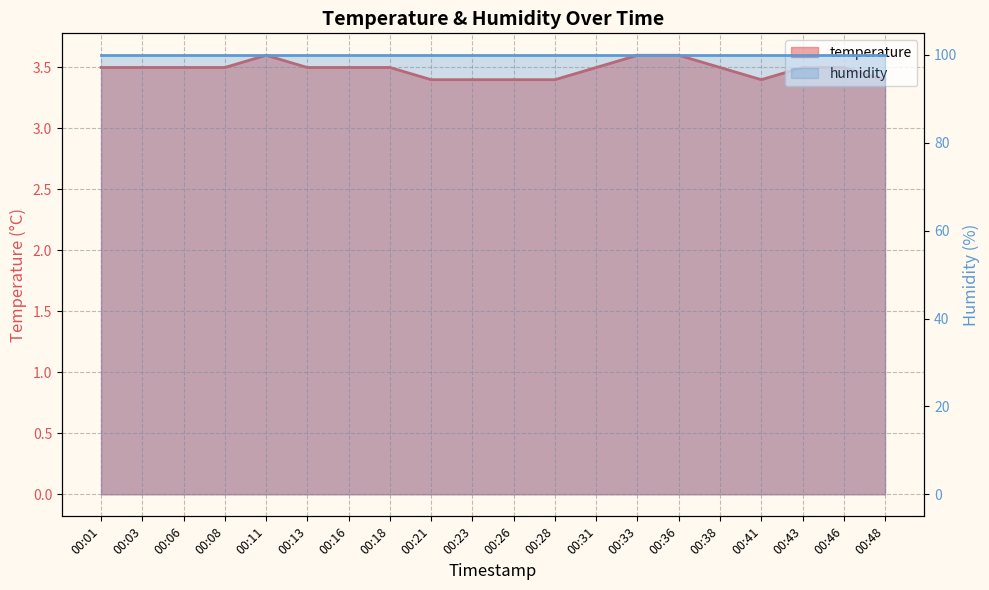

What is the sum of all values?

69.7